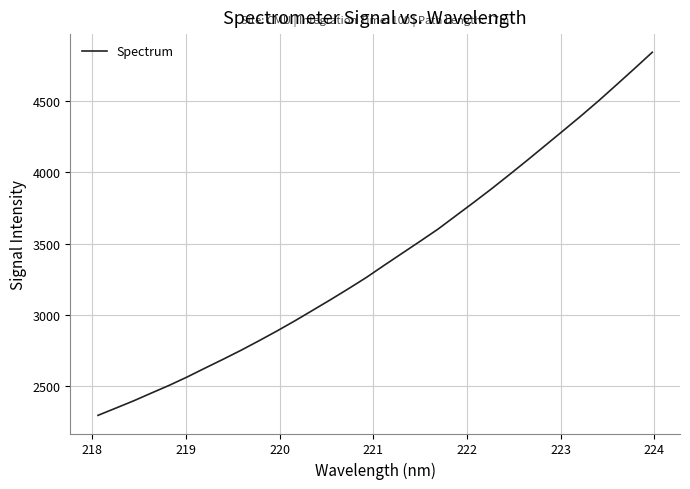

What is the difference between the maximum and minimum values?

2542.1